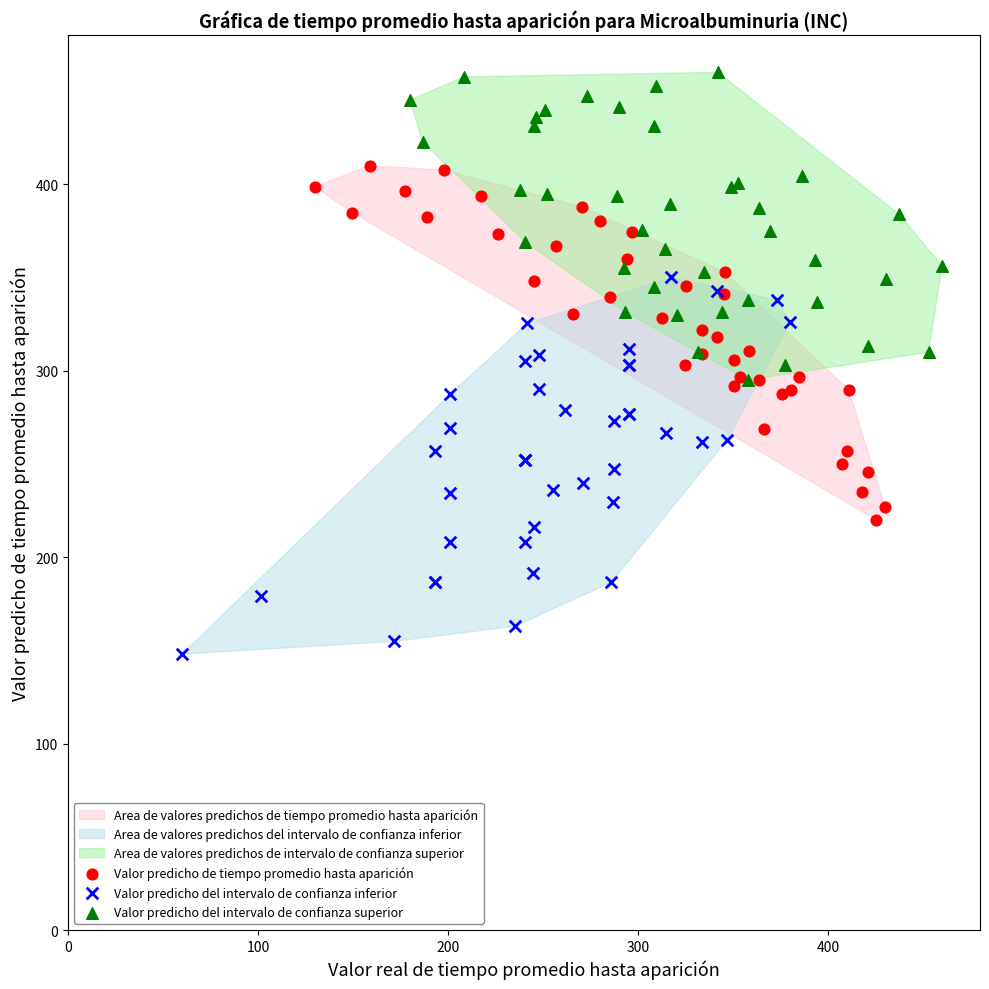

Which series reaches the minimum Y coordinate?

Valor predicho del intervalo de confianza inferior